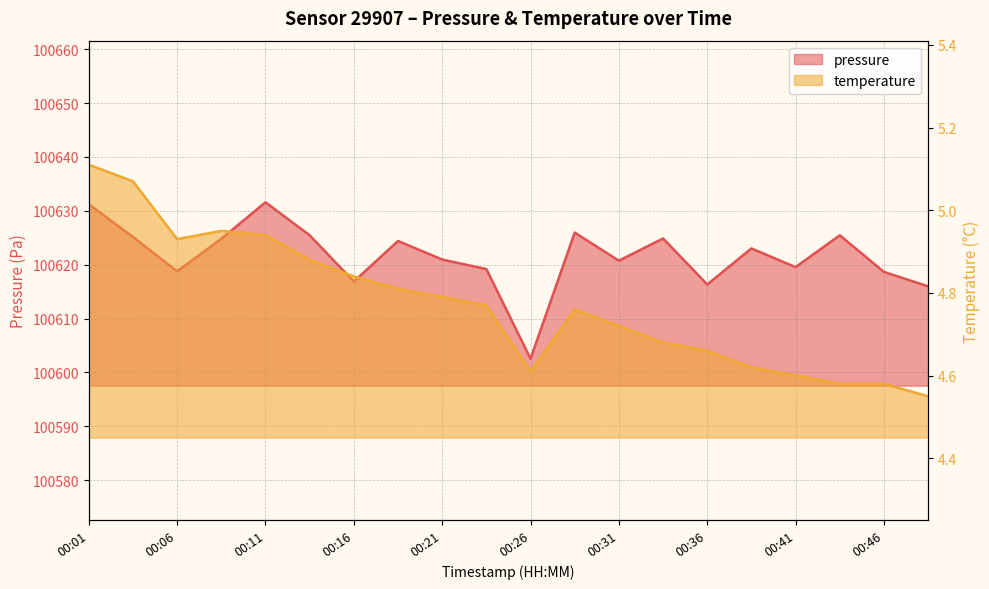

Which category has the lowest value in the pressure series?

00:26